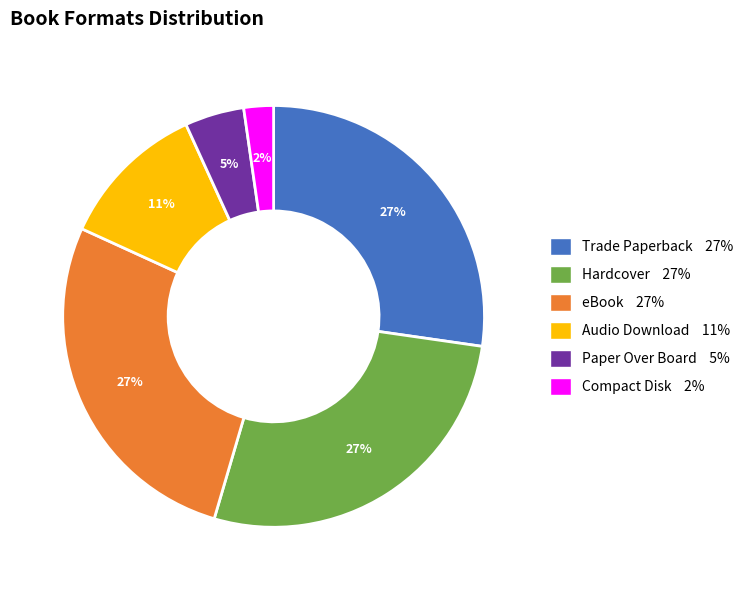

Combined, do eBook and Paper Over Board account for over 50%?

No